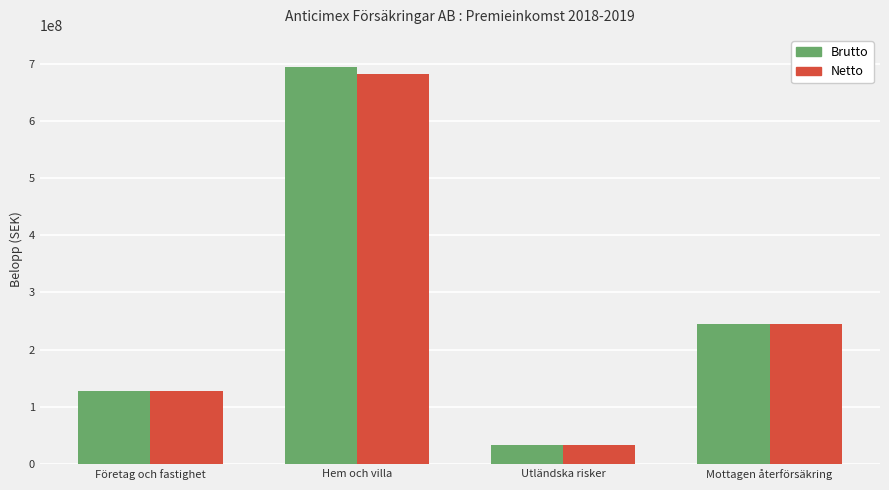

Which series changed the most between Företag och fastighet and Utländska risker?

Brutto